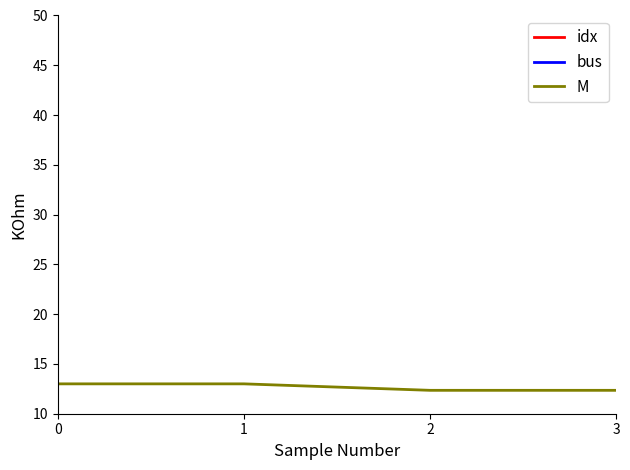

Count the number of categories in the chart.

4